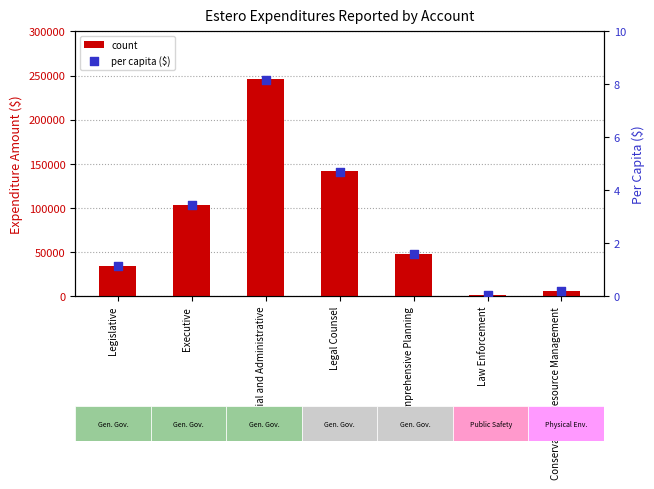

What are all the series names shown in the legend?

count, per capita ($)